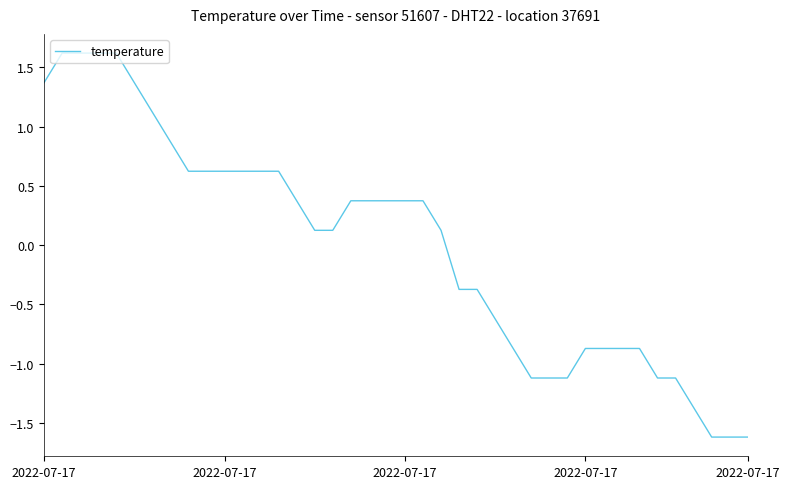

How many lines are shown in the chart?

1